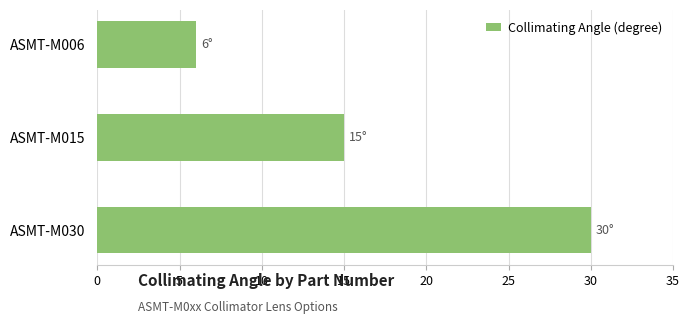

List the labels in order of value, largest first.

ASMT-M030, ASMT-M015, ASMT-M006